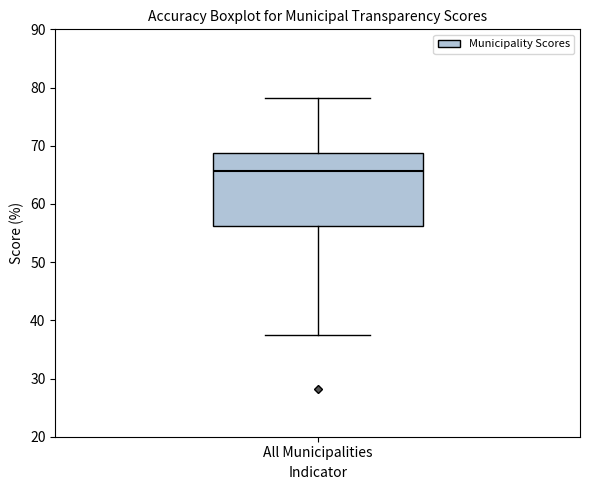

Where does the lower whisker of the box for All Municipalities end on the y-axis? The values are not printed on the chart, so give them approximately, as read against the axis.

38